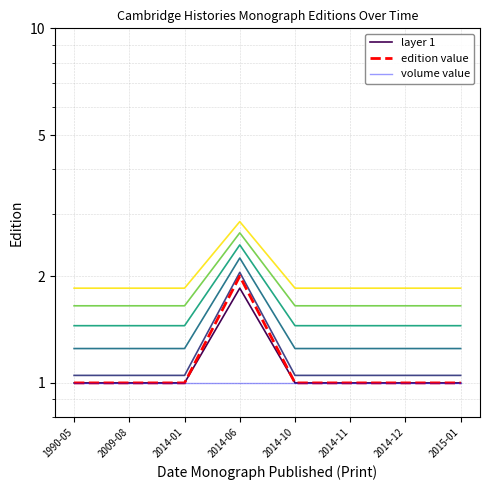

What is the approximate value of layer 1 at 2014-12?

1.0